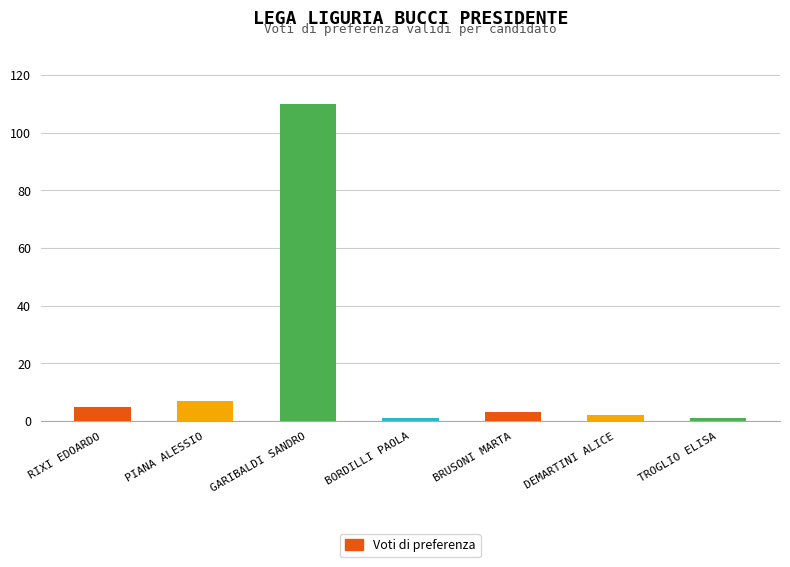

What is the sum of the values at TROGLIO ELISA and PIANA ALESSIO?

8